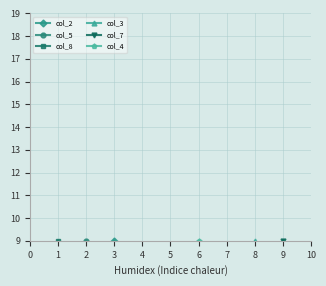

What is the maximum value shown in the chart?

9